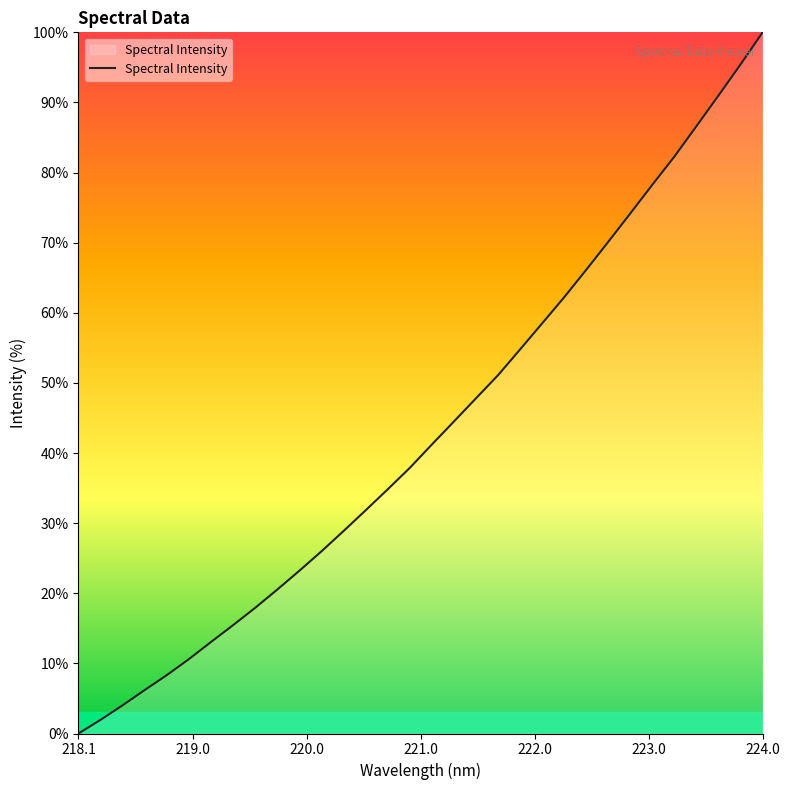

How many positive values are there?

31